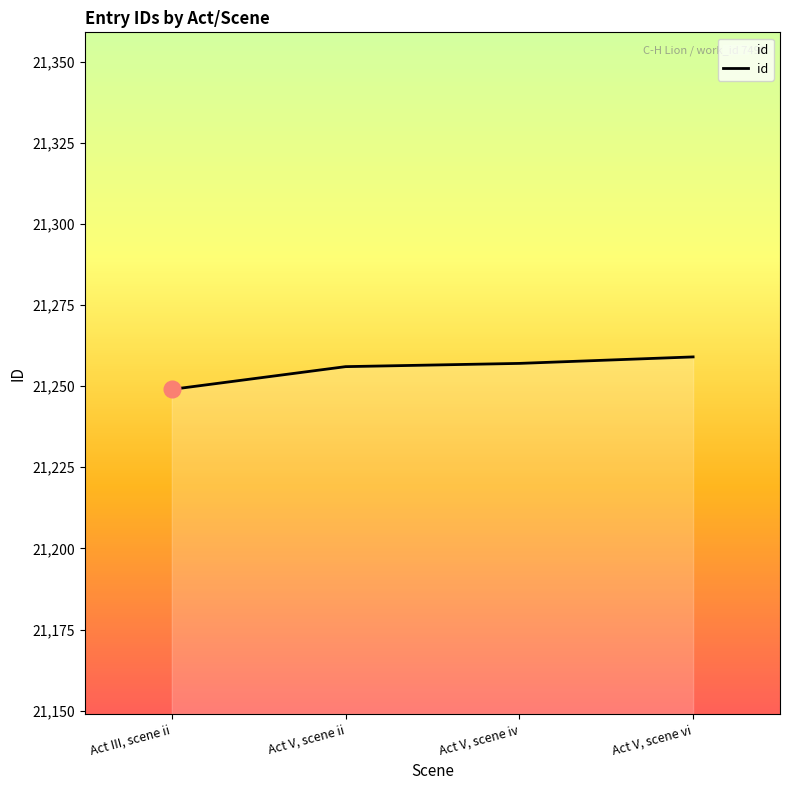

Reading left to right, transcribe all the data shown in this chart.

21249	21256	21257	21259